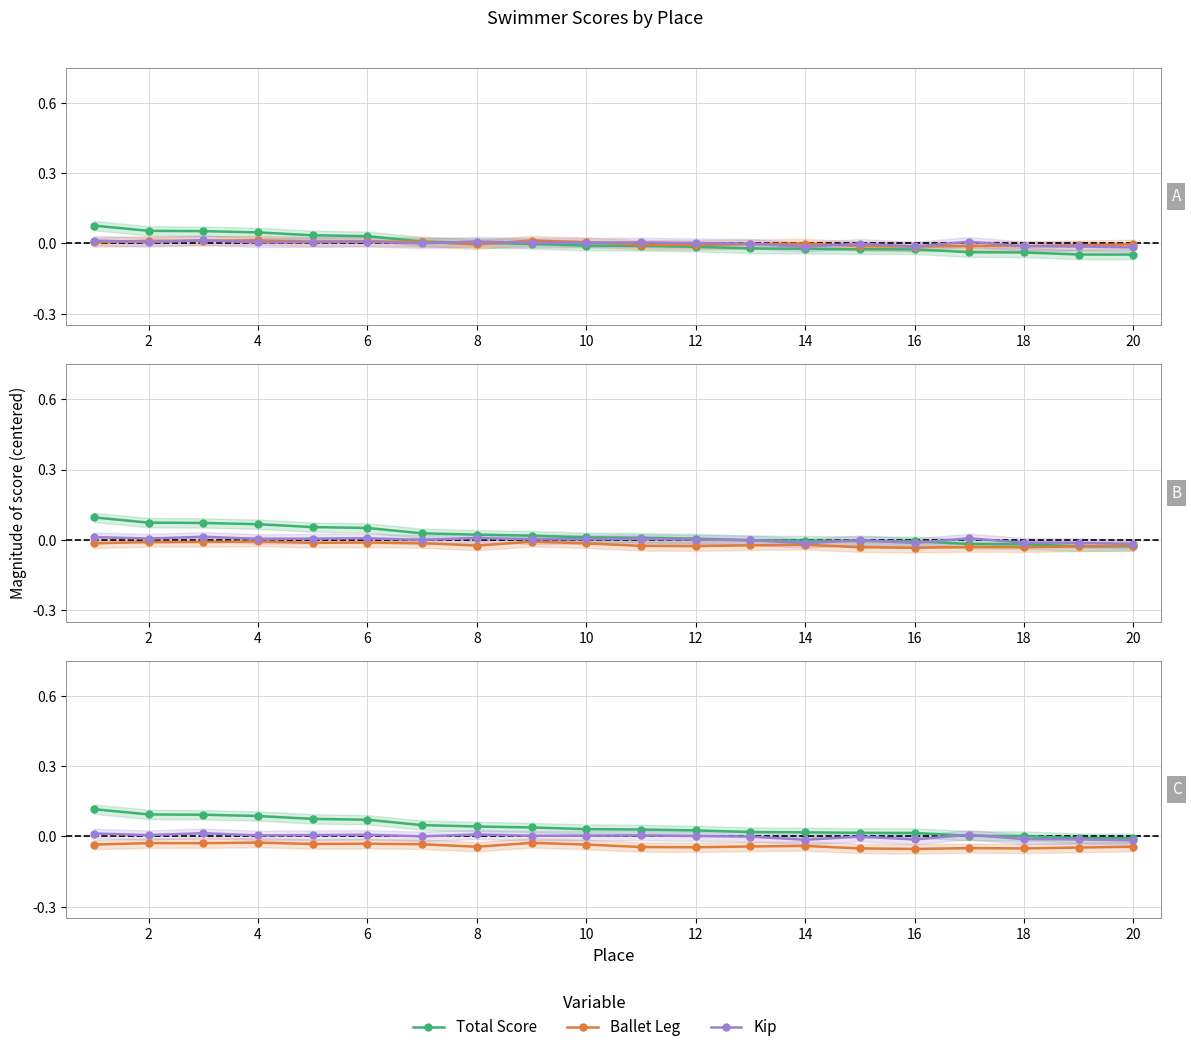

Does the chart display data point markers on the line(s)?

Yes